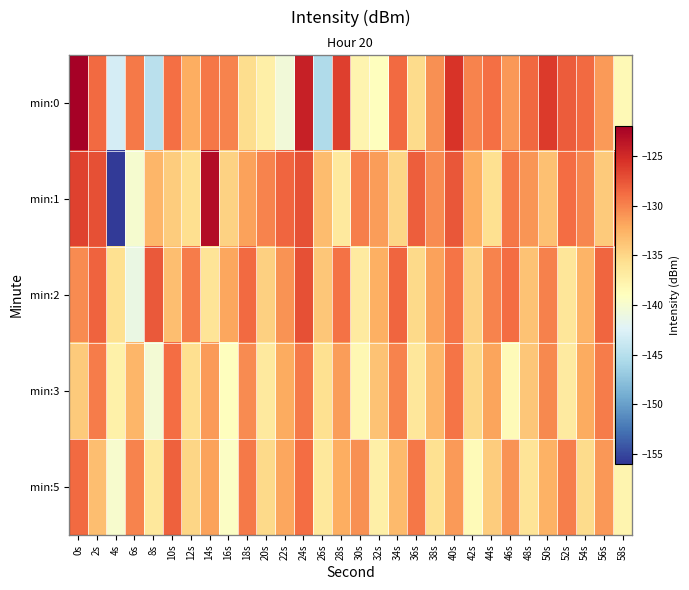

Which label corresponds to the largest value in the chart?

0s